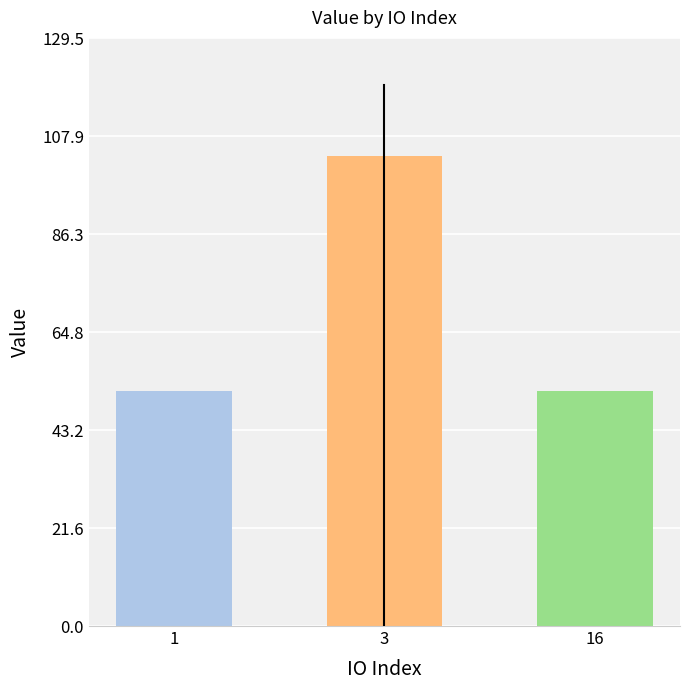

Reading left to right, what are all the values shown in this chart?

51.8	103.6	51.8